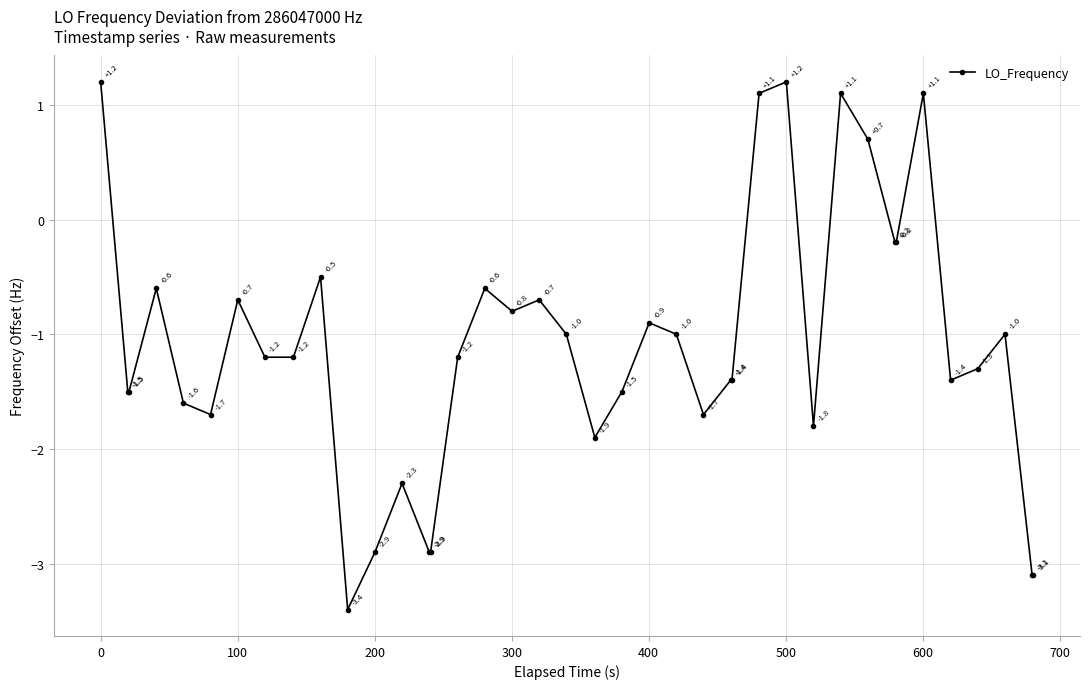

What is the greatest value displayed?

1.2